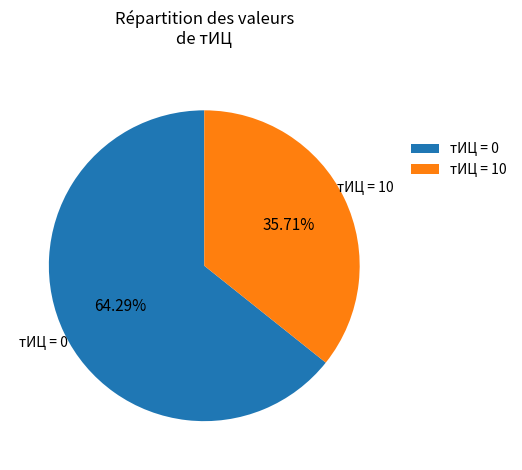

Count the number of slices in the pie.

2